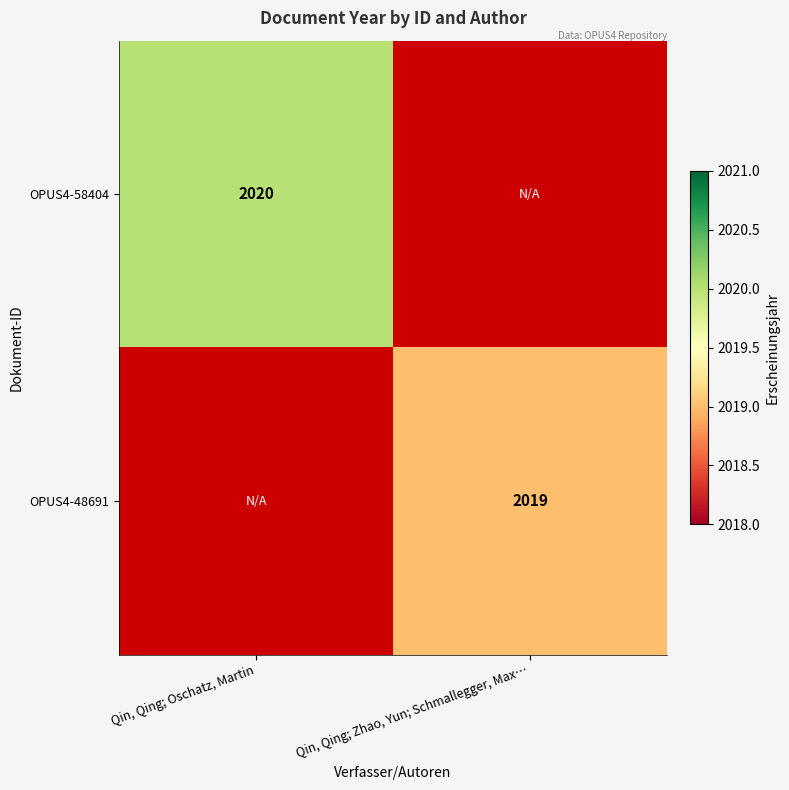

At how many categories does at least one series exceed 209?

2